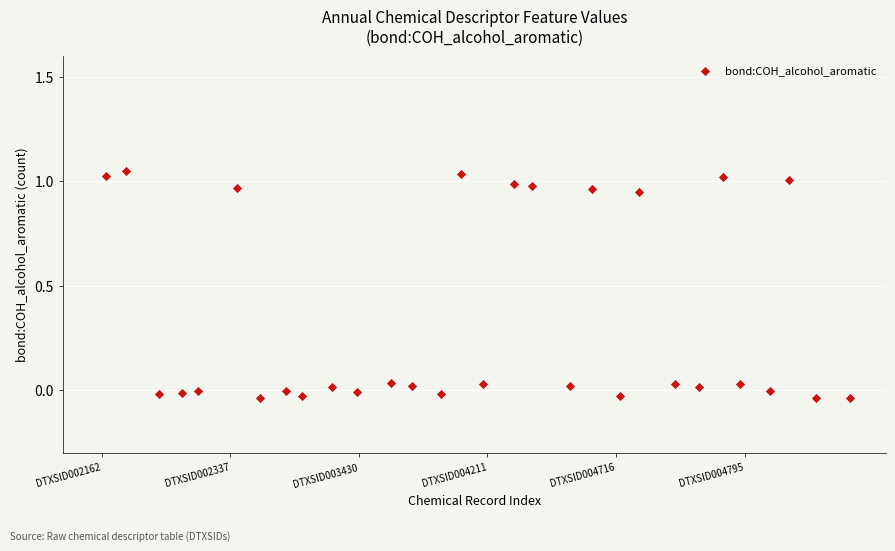

What is the range of X values (max minus min)?

28.9